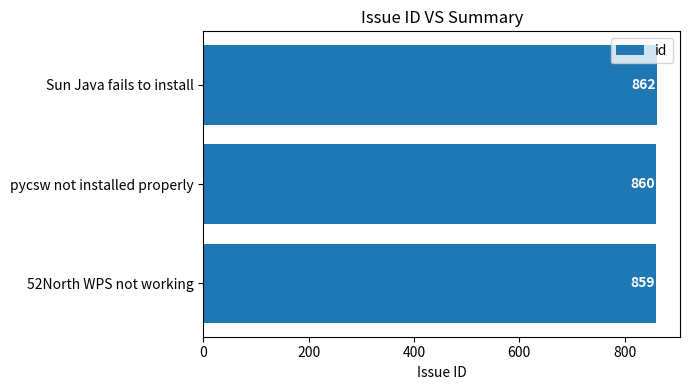

Count the number of data series in this chart.

1